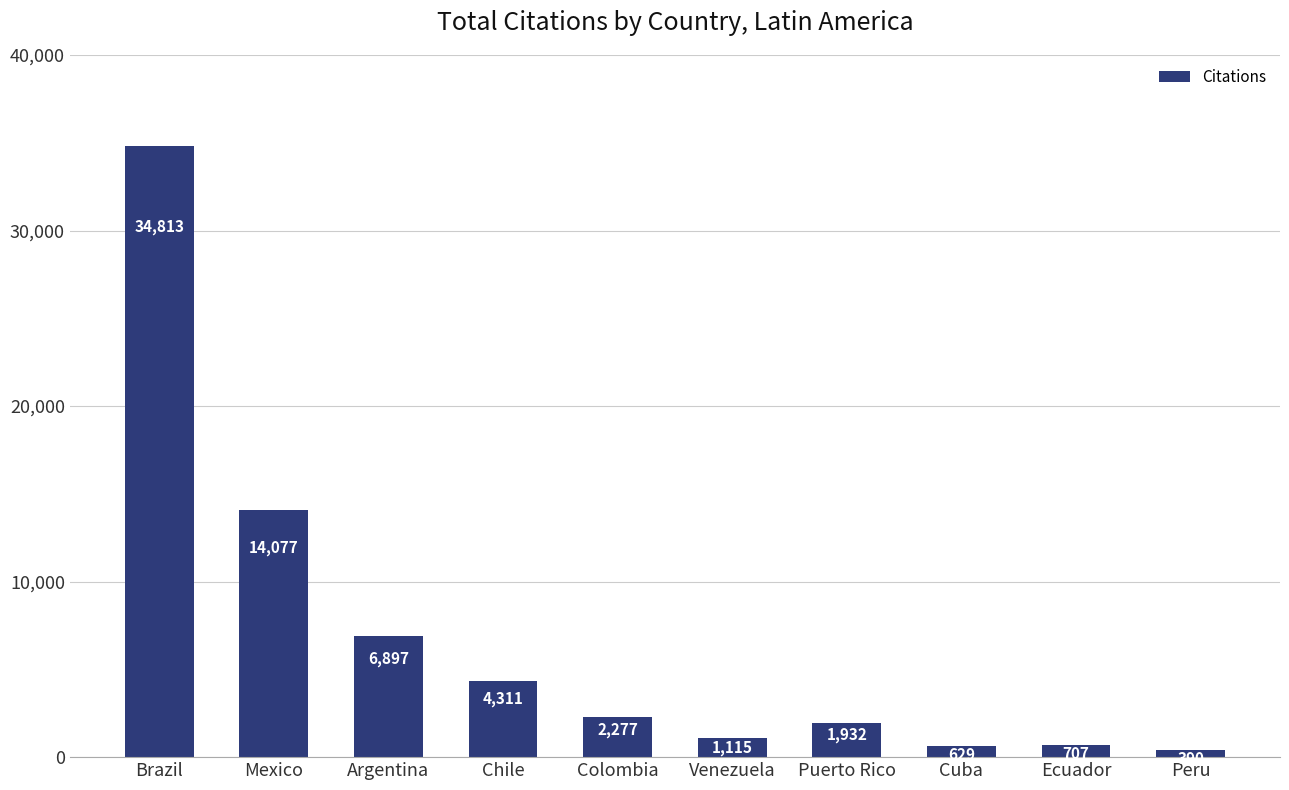

Is it true that the value at Puerto Rico is 1932?

True